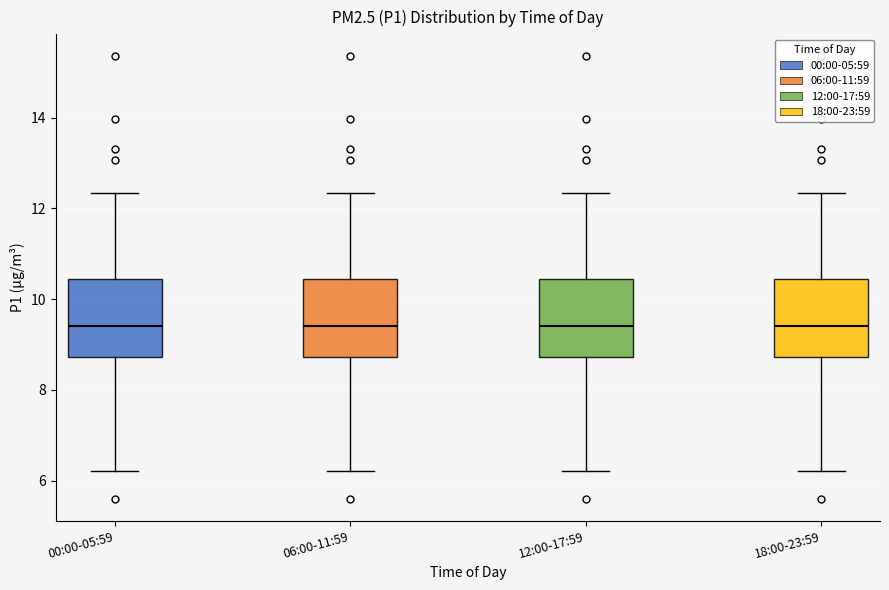

Reading left to right, read every box against the y-axis: the position of its median line, the range the box covers, and the ends of its whiskers. The values are not printed on the chart, so give them approximately, as read against the axis.

00:00-05:59: median 9.4, box 8.8 to 10.4, whiskers 6.2 to 12.4
06:00-11:59: median 9.4, box 8.8 to 10.4, whiskers 6.2 to 12.4
12:00-17:59: median 9.4, box 8.8 to 10.4, whiskers 6.2 to 12.4
18:00-23:59: median 9.4, box 8.8 to 10.4, whiskers 6.2 to 12.4